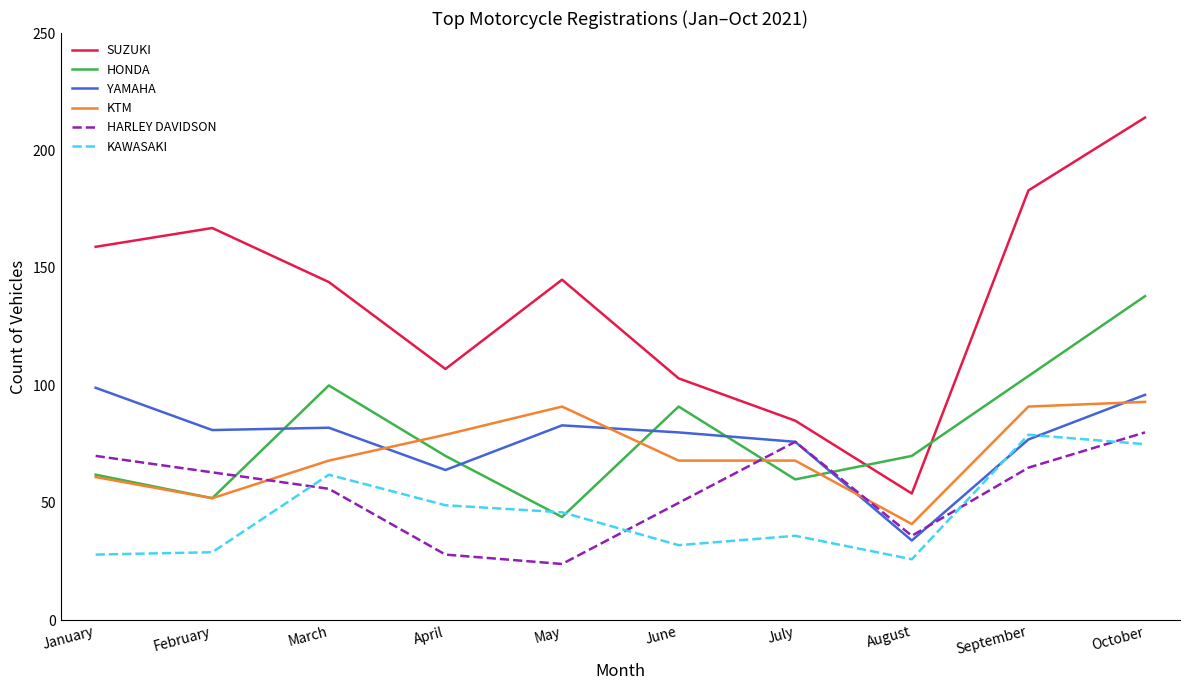

What is the total value across all series at September?

599